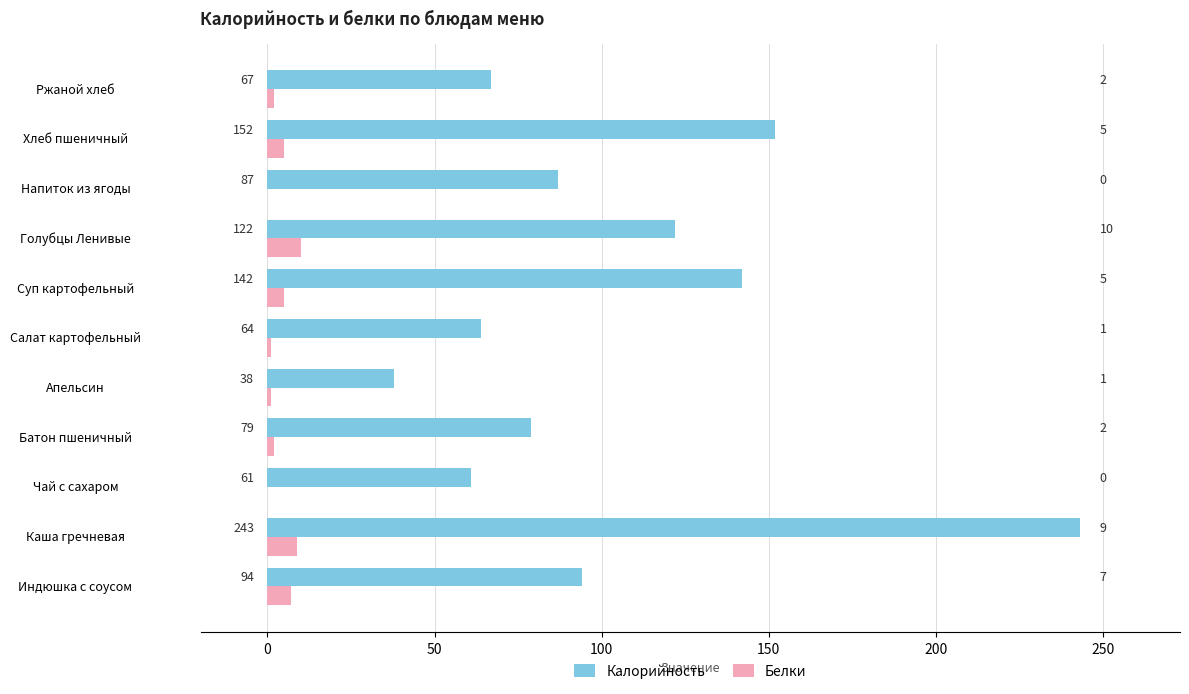

Is it true that Калорийность equals 432 at Каша гречневая?

False